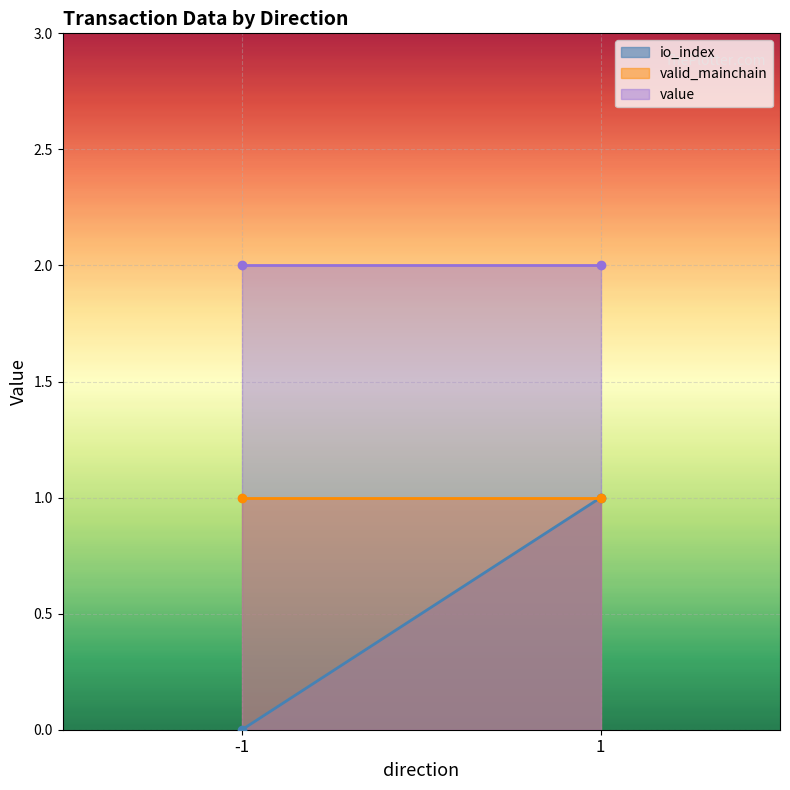

Which has a higher value, -1 or -1?

-1